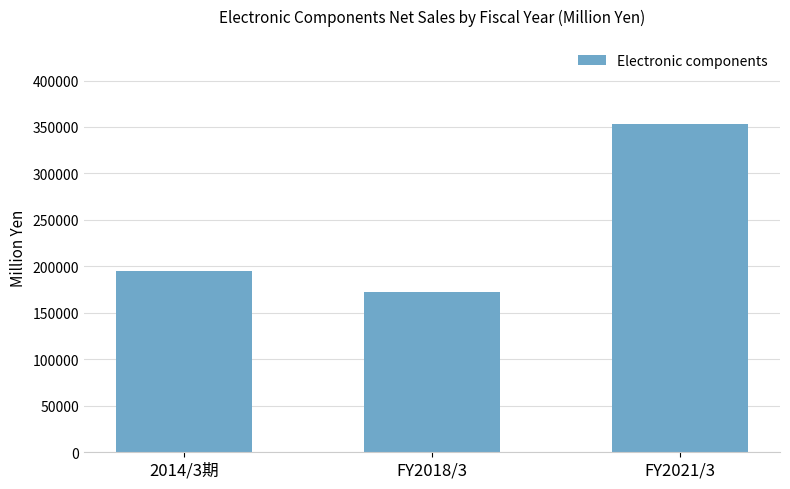

Between FY2018/3 and FY2021/3, which is larger?

FY2021/3